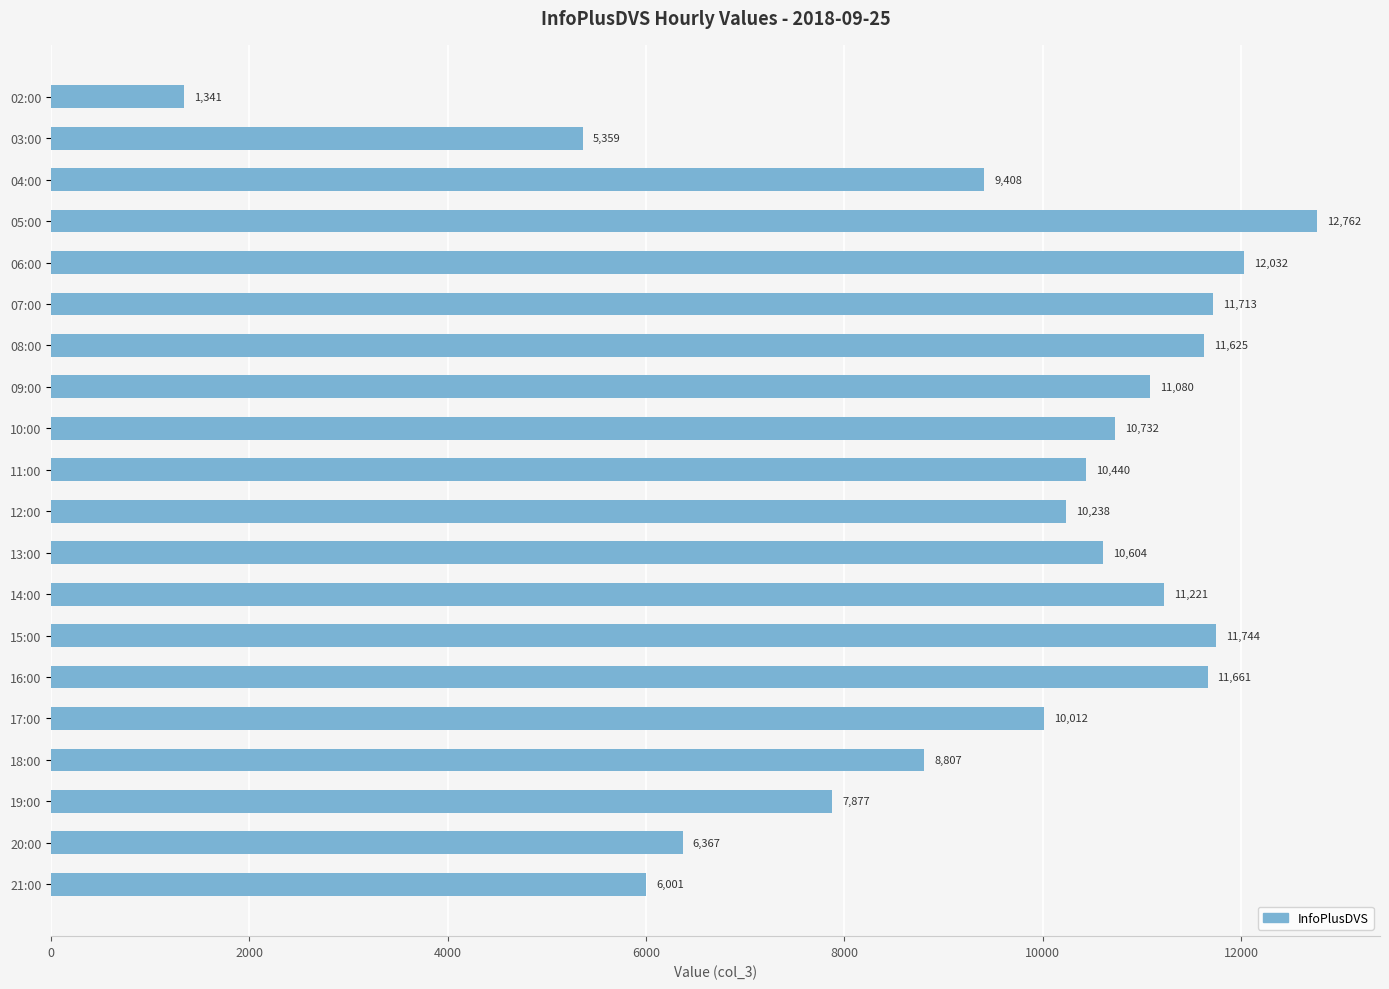

What is the sum of all values?

191024